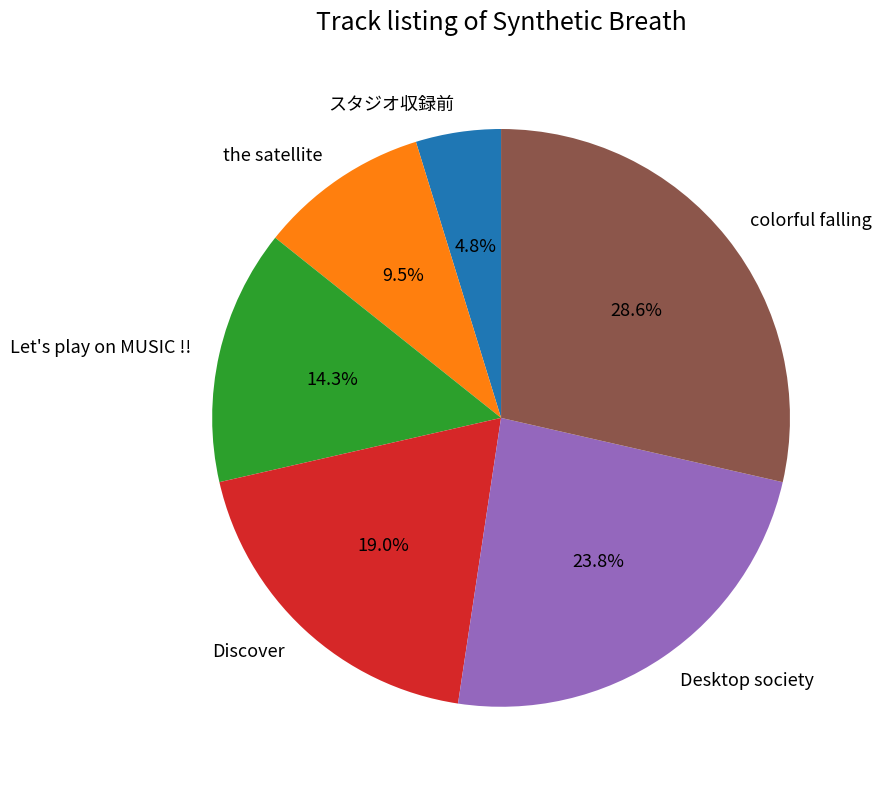

Is there any slice that represents more than half of the pie?

No